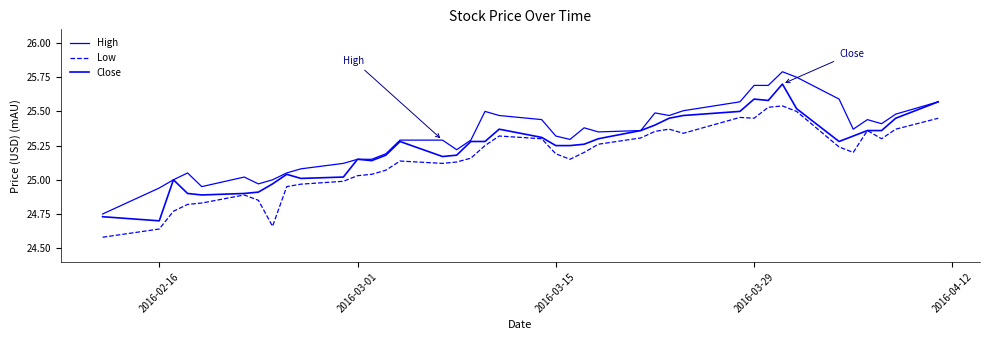

How many lines are shown in the chart?

3